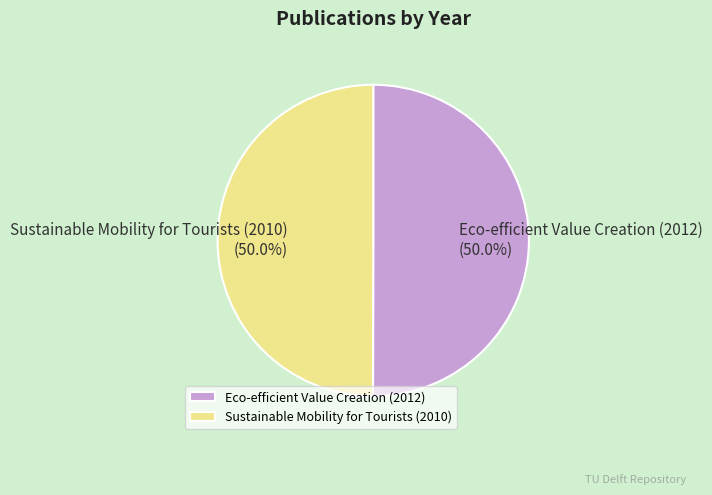

To the nearest percent, what percentage of the pie is Sustainable Mobility for Tourists (2010)?

50%